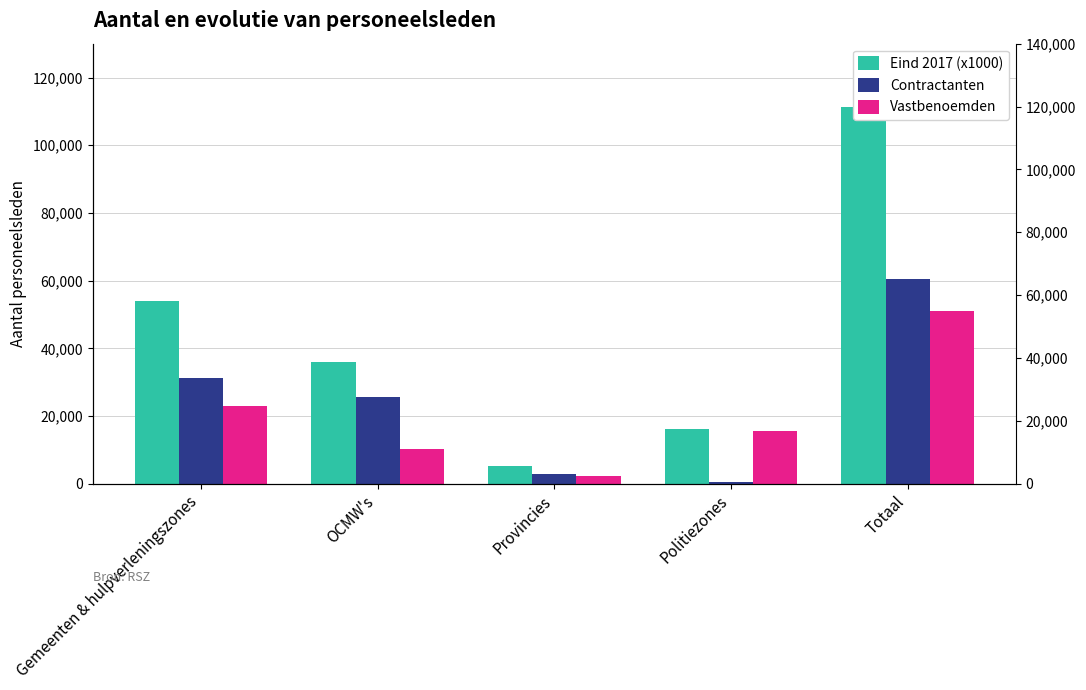

Reading left to right, what are all the values shown in this chart?

Eind 2017 (x1000): 54070	35903	5153	16312	111437
Contractanten: 31218	25762	2875	664	60520
Vastbenoemden: 22852	10140	2277	15648	50917